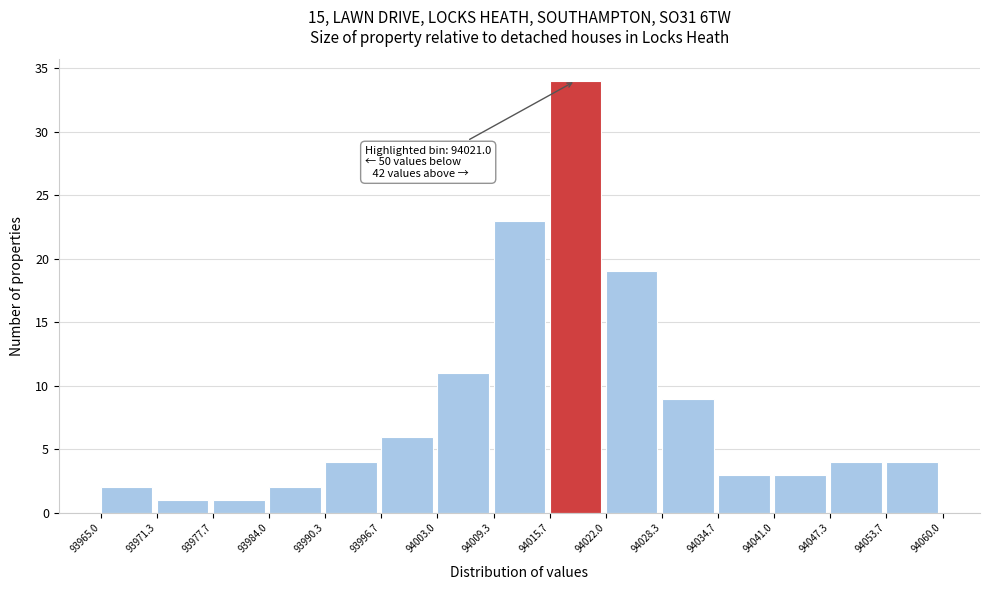

Which range on the x-axis has the tallest bar?

94015.7 to 94022.0